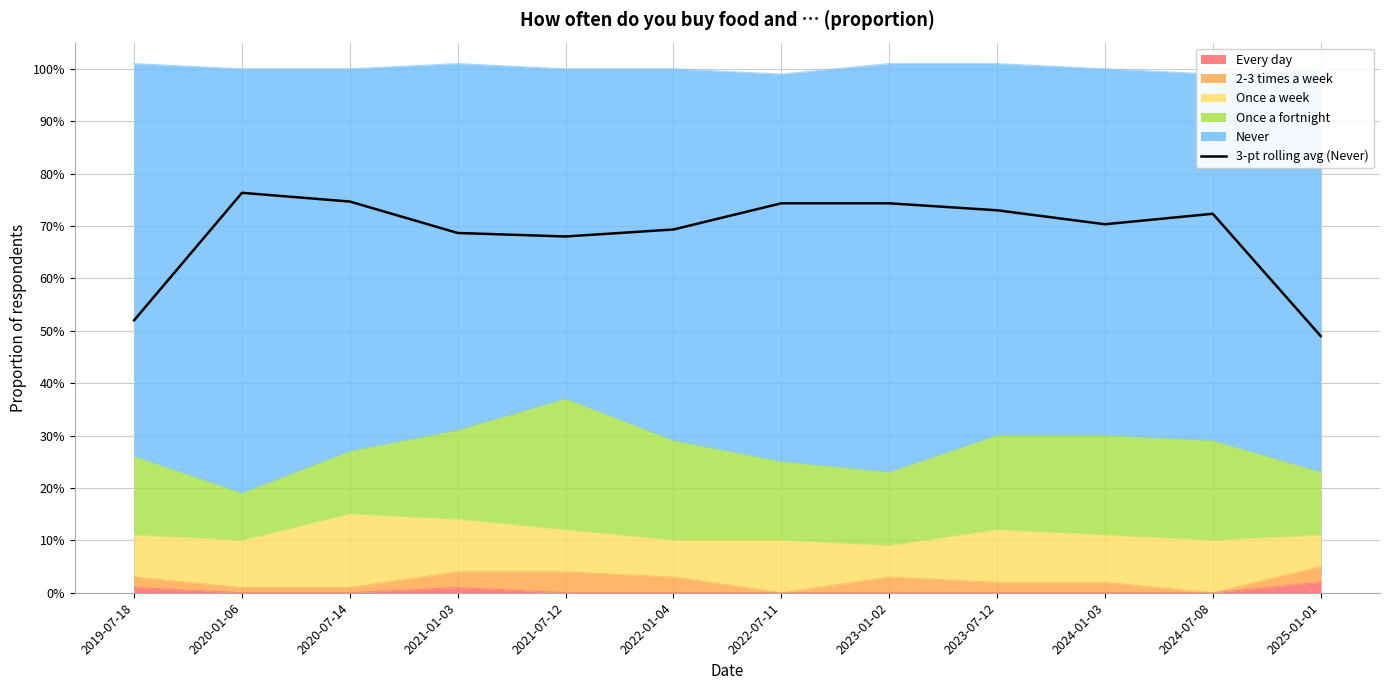

The value at 2019-07-18 is 0.5. True or false?

True